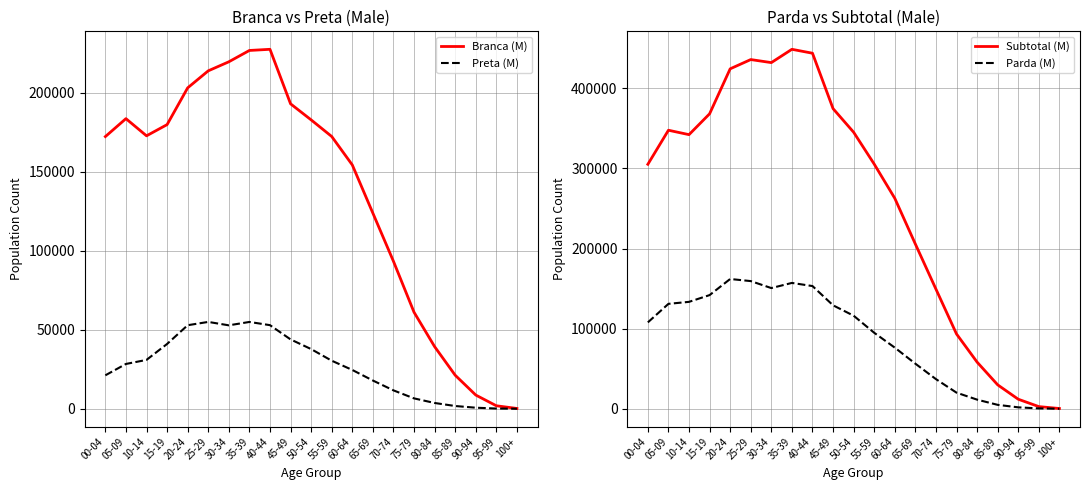

In Subtotal (M), how many points are higher than both neighbors (excluding endpoints)?

3